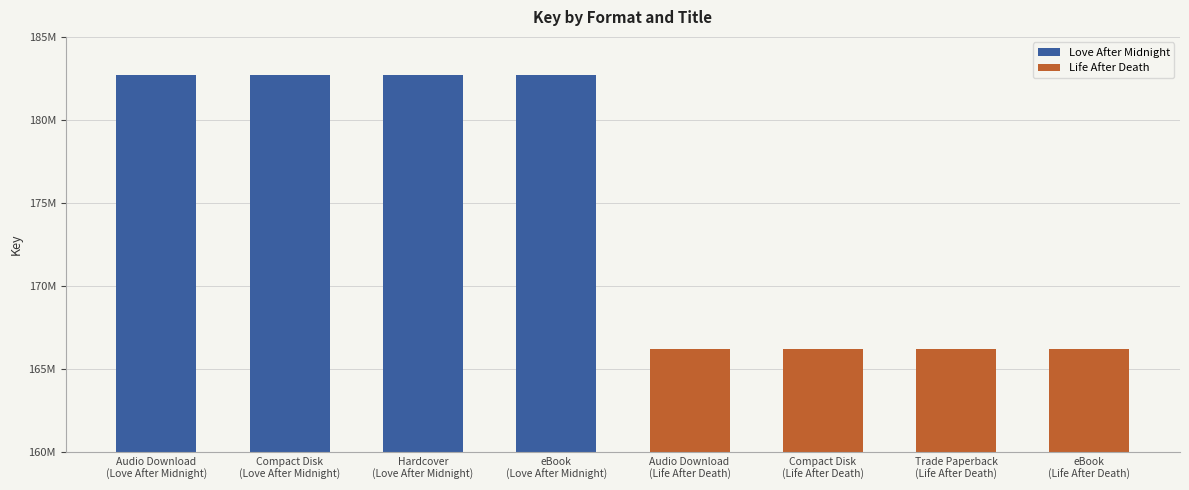

The value of Love After Midnight at eBook
(Love After Midnight) is 182694485. True or false?

True